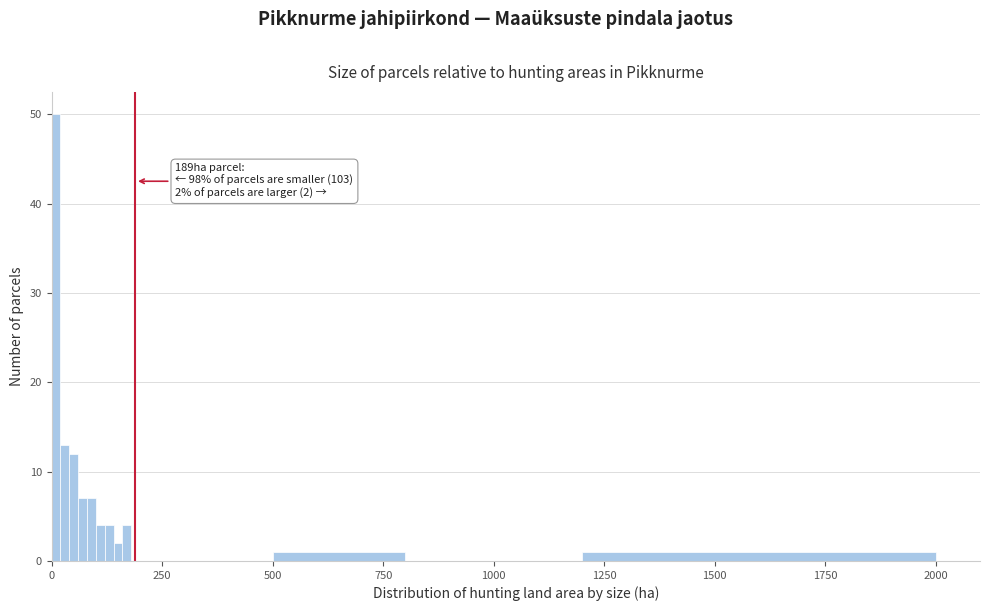

Around what value on the x-axis is the tallest bar? Give the approximate position of its centre, as read against the axis.

0